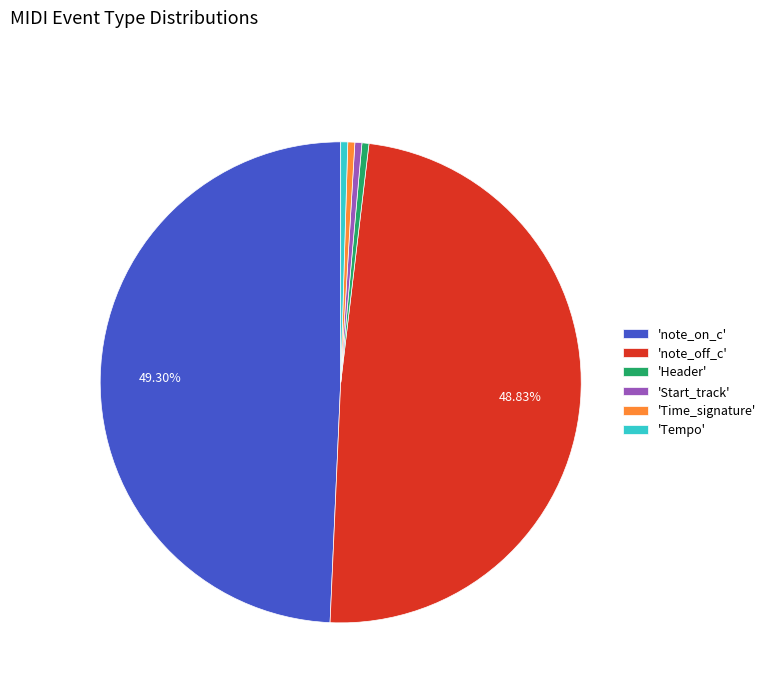

To the nearest percent, what is the difference between the largest and smallest slice percentages?

49%